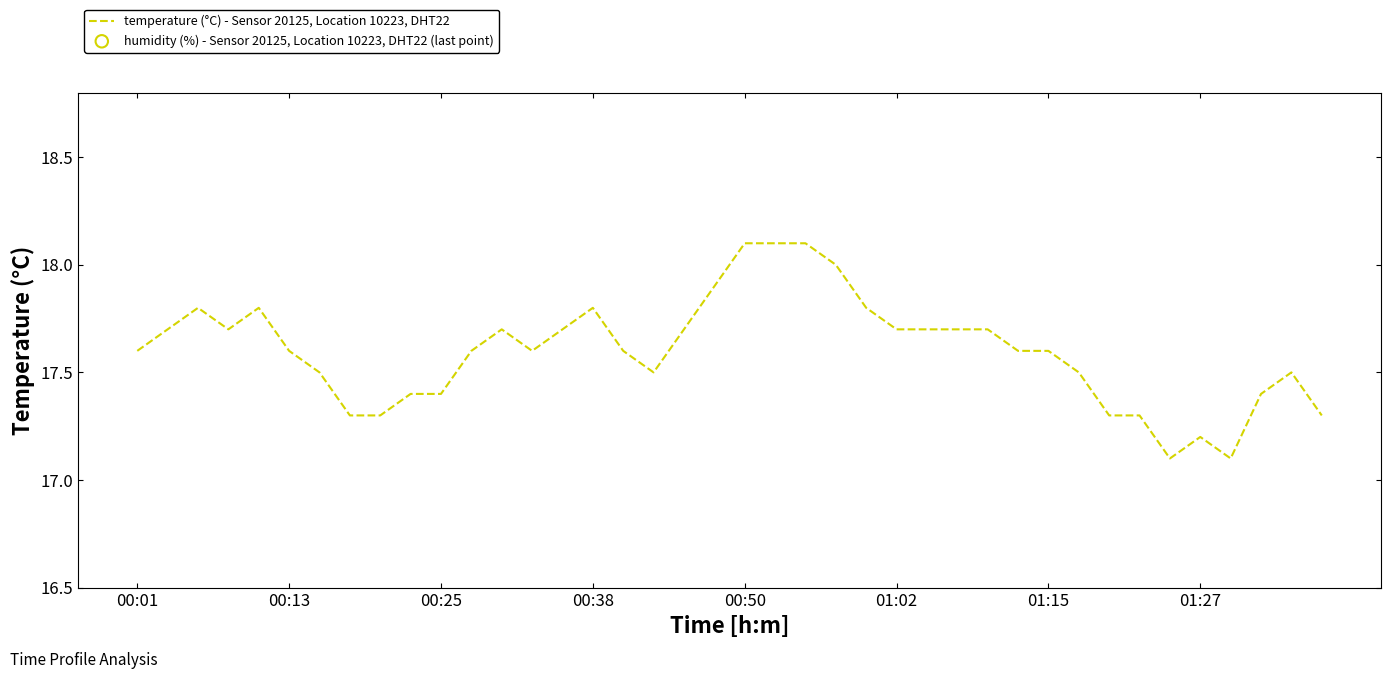

Is it true that temperature (°C) - Sensor 20125, Location 10223, DHT22 equals 30.8 at 00:01?

False